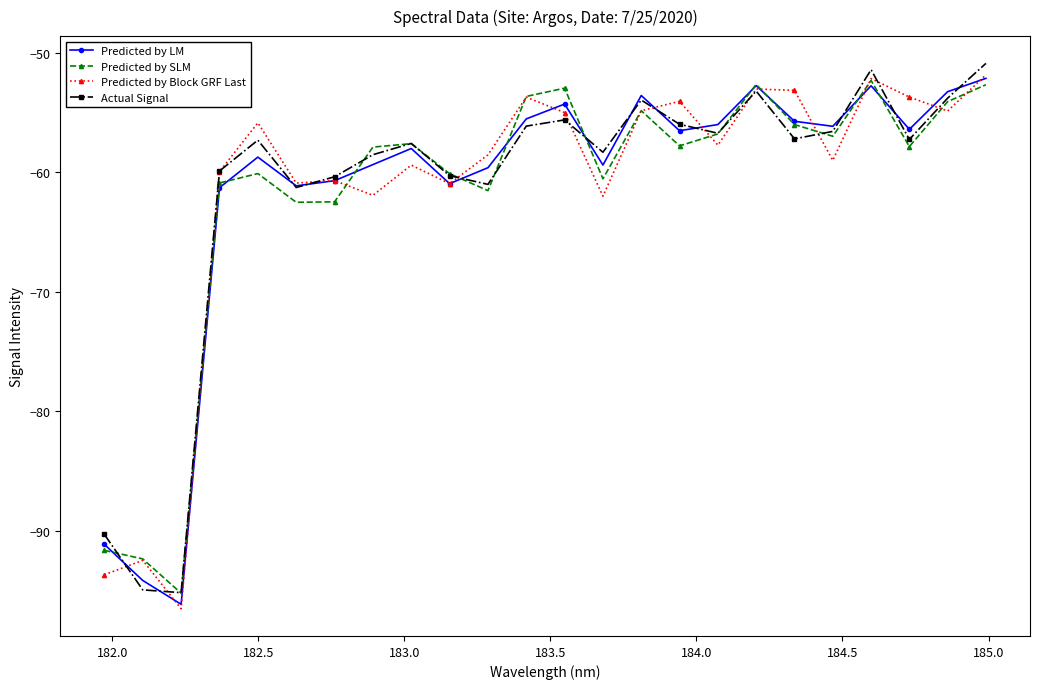

How many lines are shown in the chart?

4